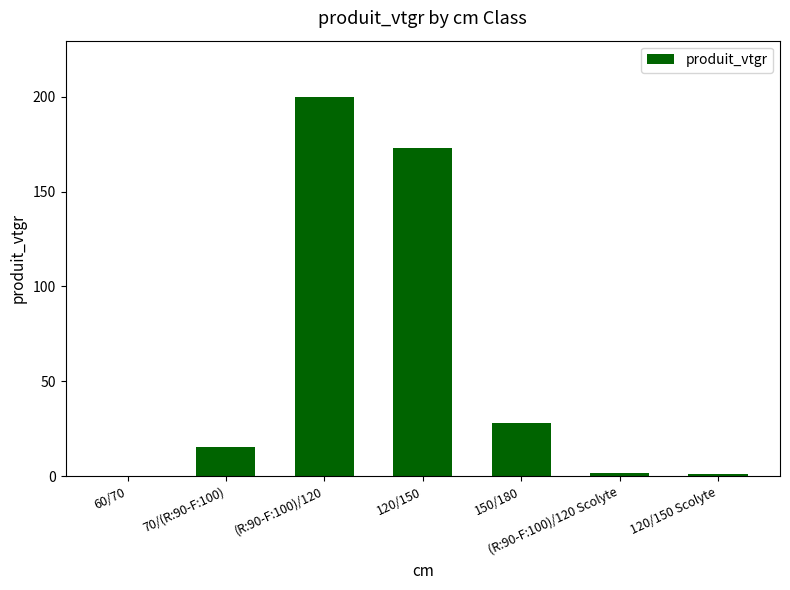

Approximately how many times larger is the value at 70/(R:90-F:100) compared to (R:90-F:100)/120 Scolyte?

8.8